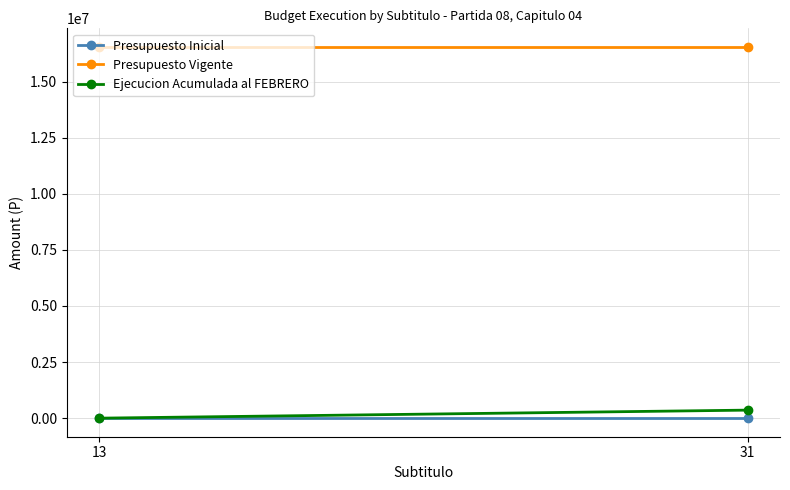

At which category is the sum across all series the highest?

31